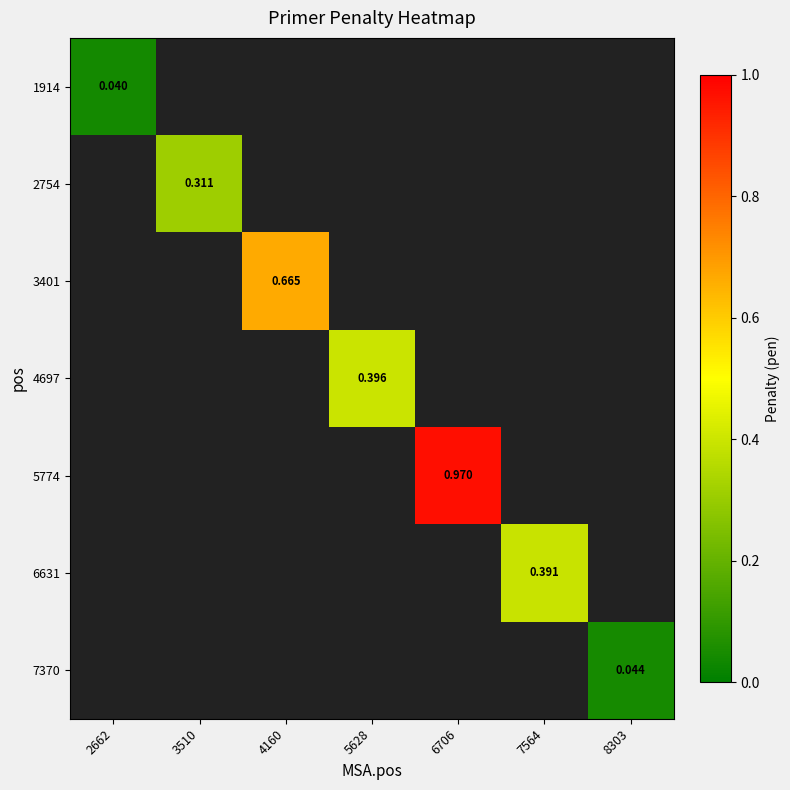

Count the number of data series in this chart.

7